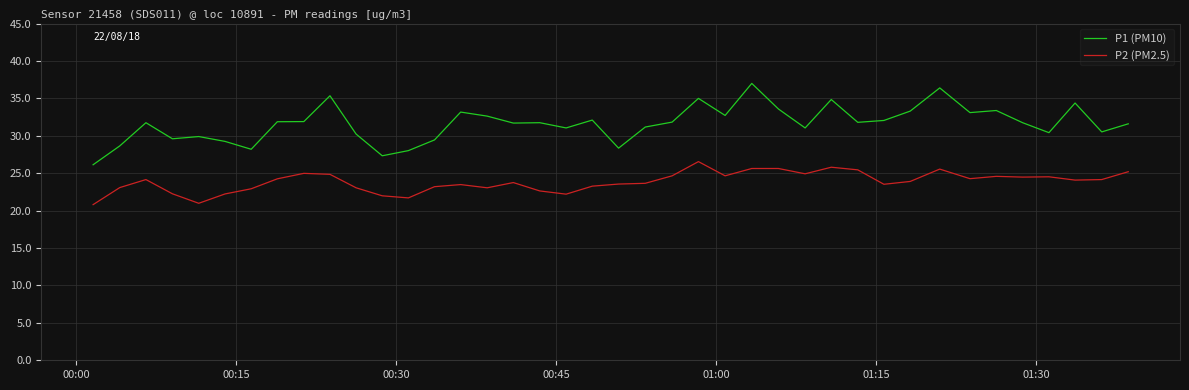

Rank the series by their maximum value, from lowest to highest.

P2 (PM2.5), P1 (PM10)